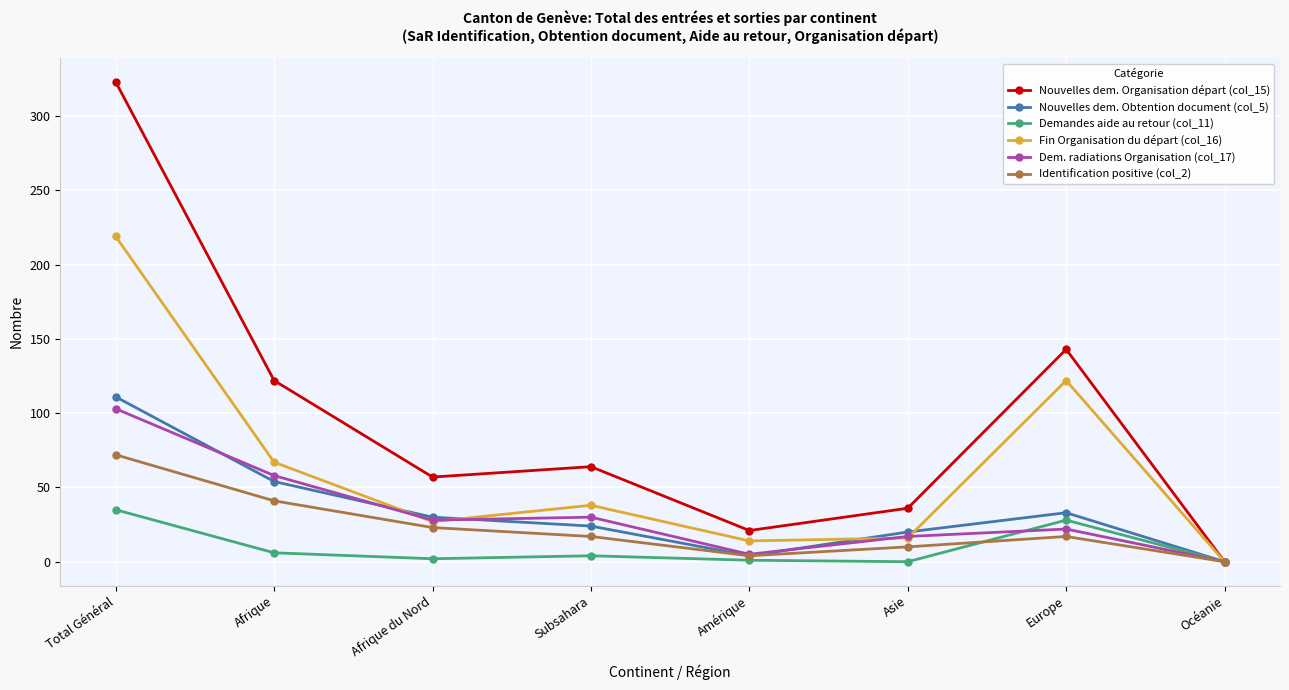

Is this an area chart (filled region under the line)?

No